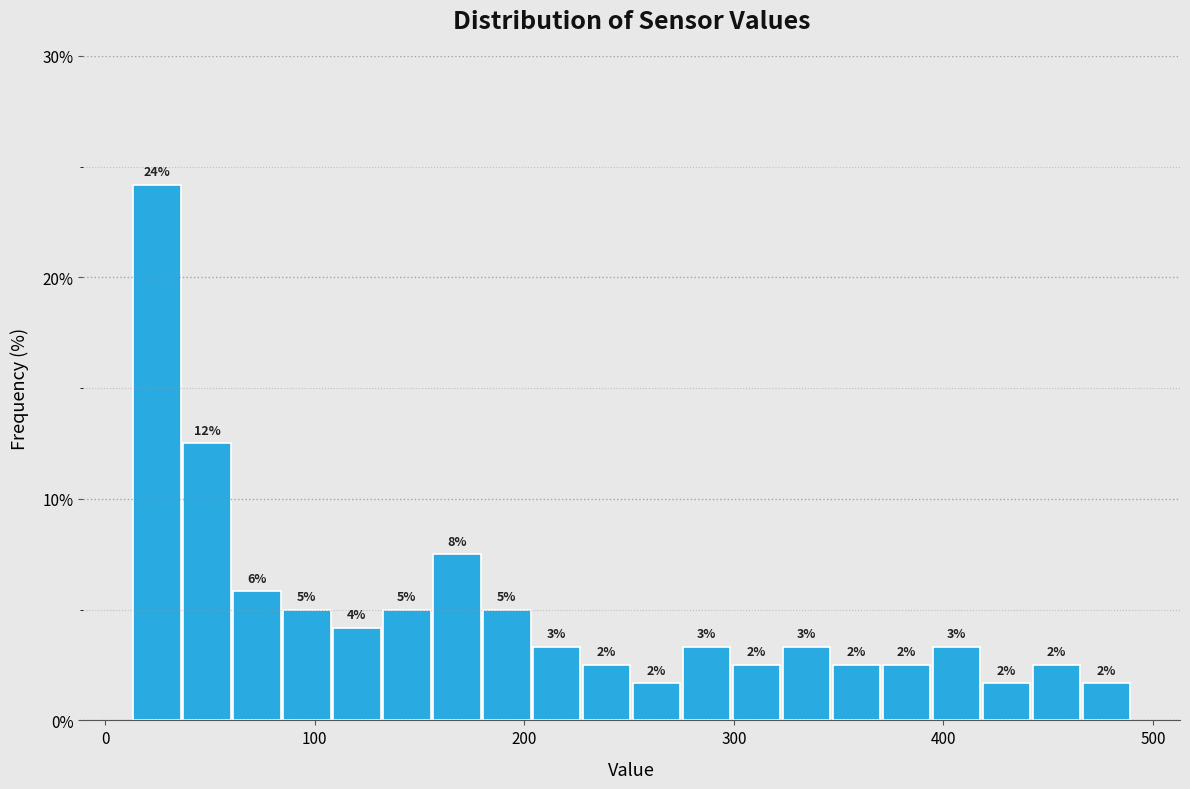

Around what value on the x-axis is the tallest bar? Give the approximate position of its centre, as read against the axis.

20